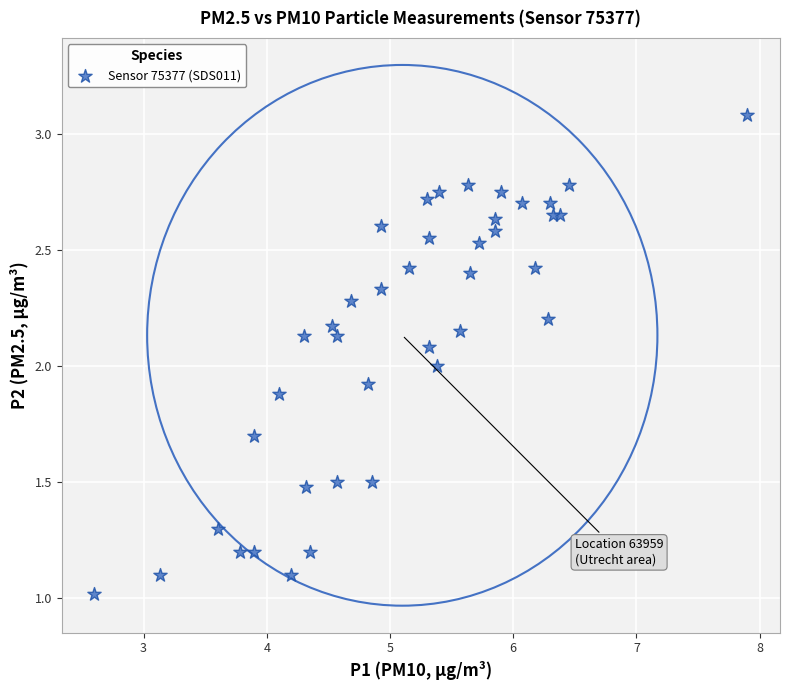

What is the range of X values (max minus min)?

5.3